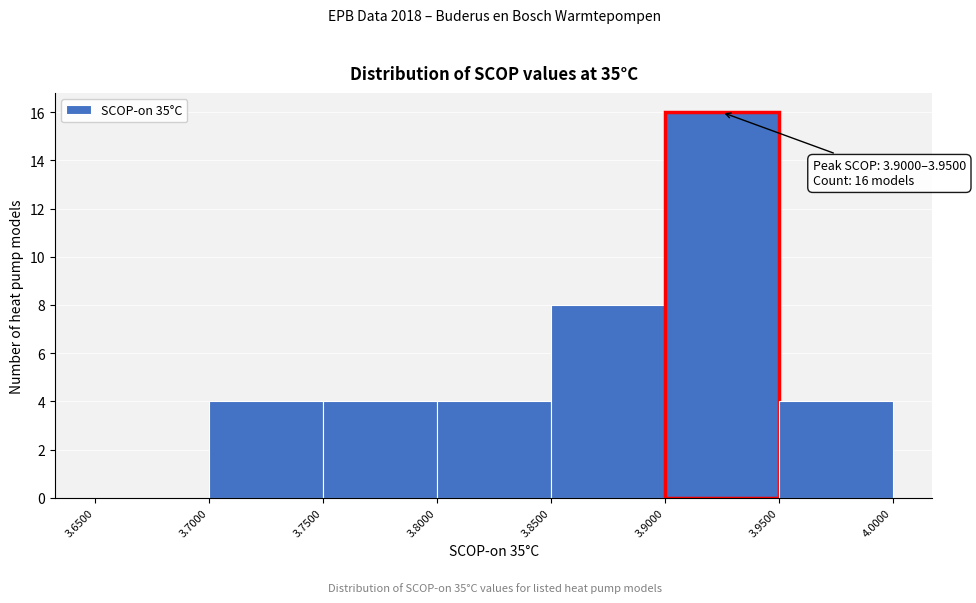

Over which range of the x-axis is the bar tallest?

3.9000 to 3.9500